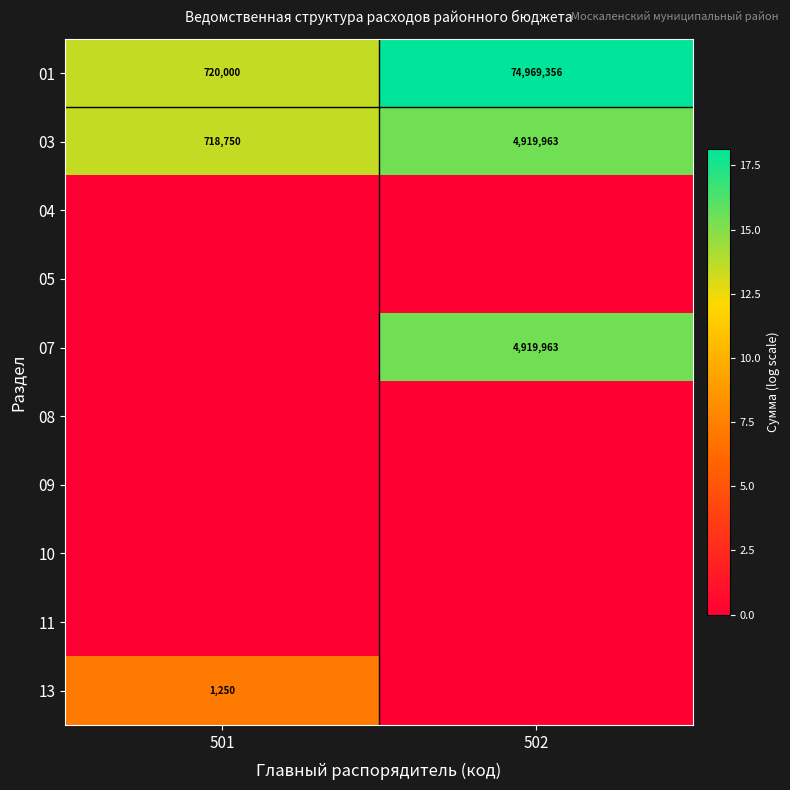

Is it true that 03 equals 718750 at 501?

True